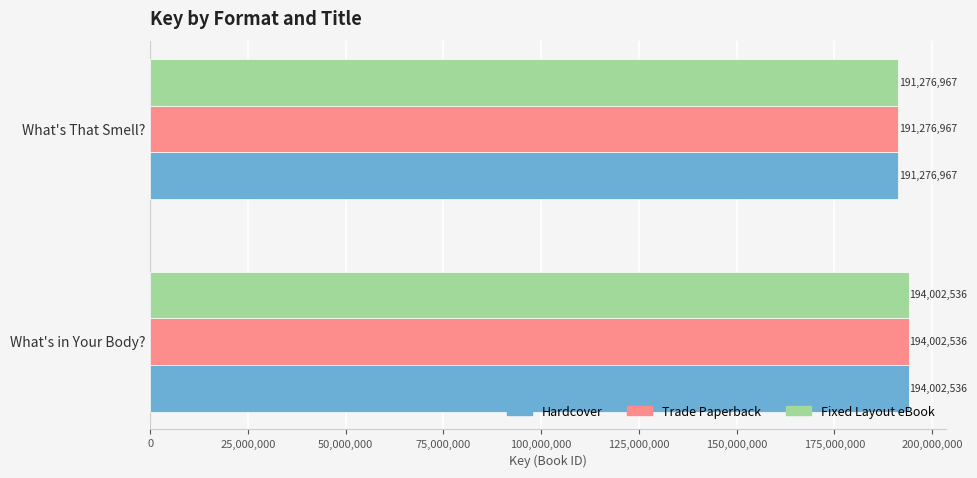

What is the minimum value for Fixed Layout eBook?

191276967